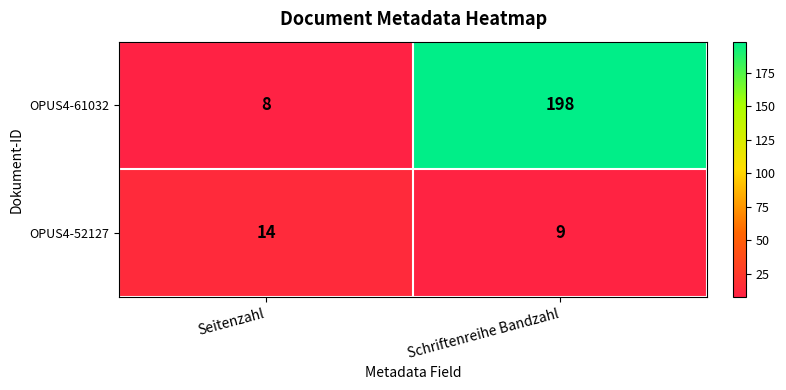

What is the difference between the OPUS4-52127 values at Seitenzahl and Schriftenreihe Bandzahl?

5